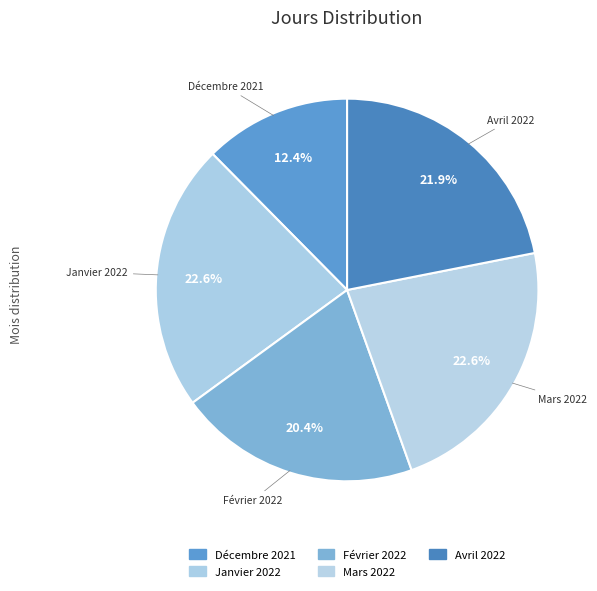

Count the number of slices in the pie.

5